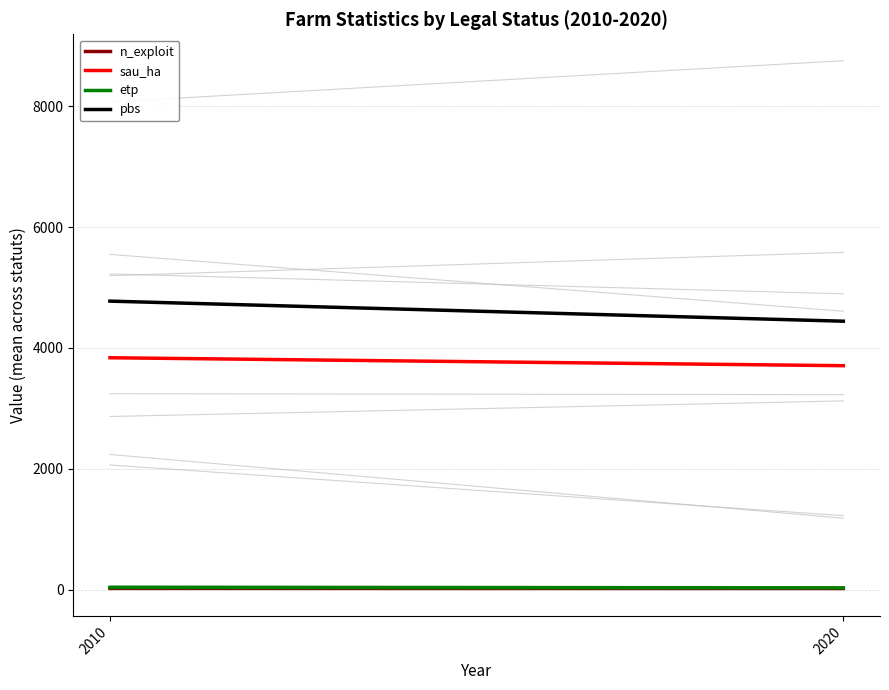

The pbs series shows 5901.9 at 2020. True or false?

False